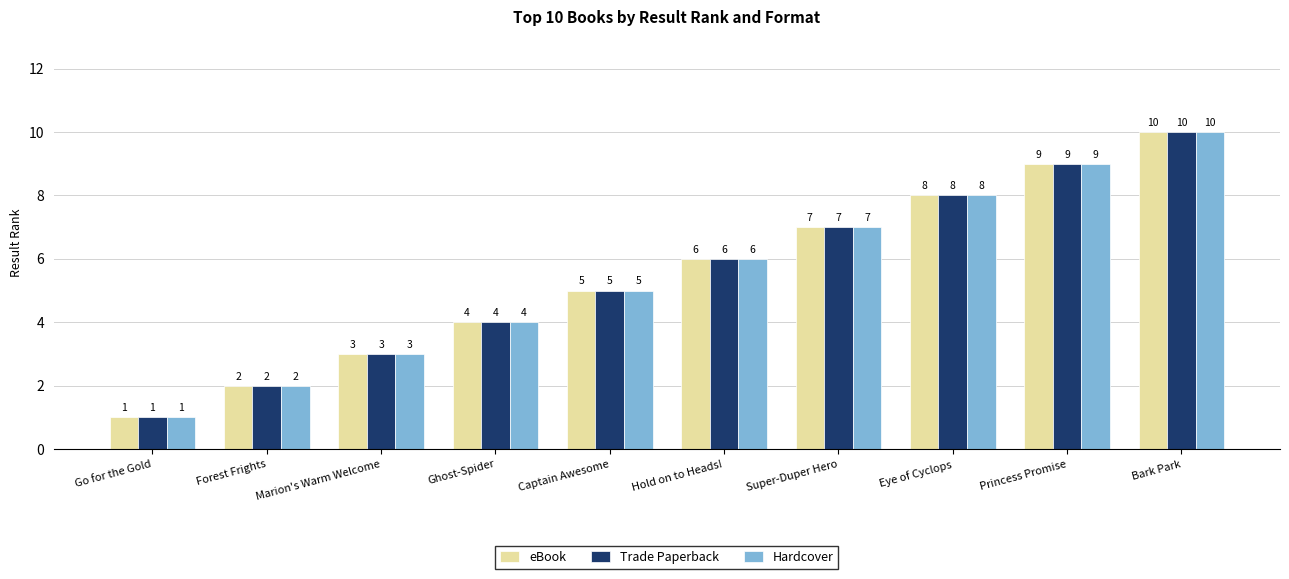

What is the approximate value of eBook at Ghost-Spider?

4